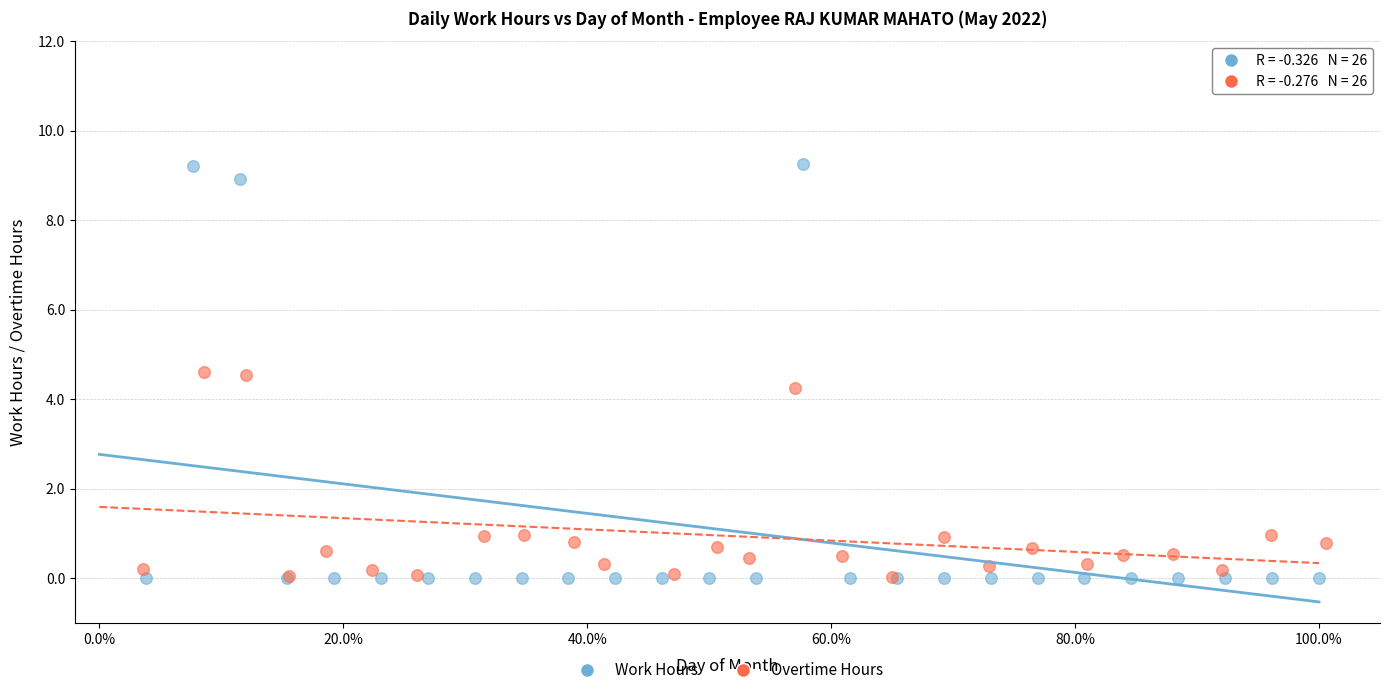

Which series has the largest Y range (max minus min)?

Work Hours